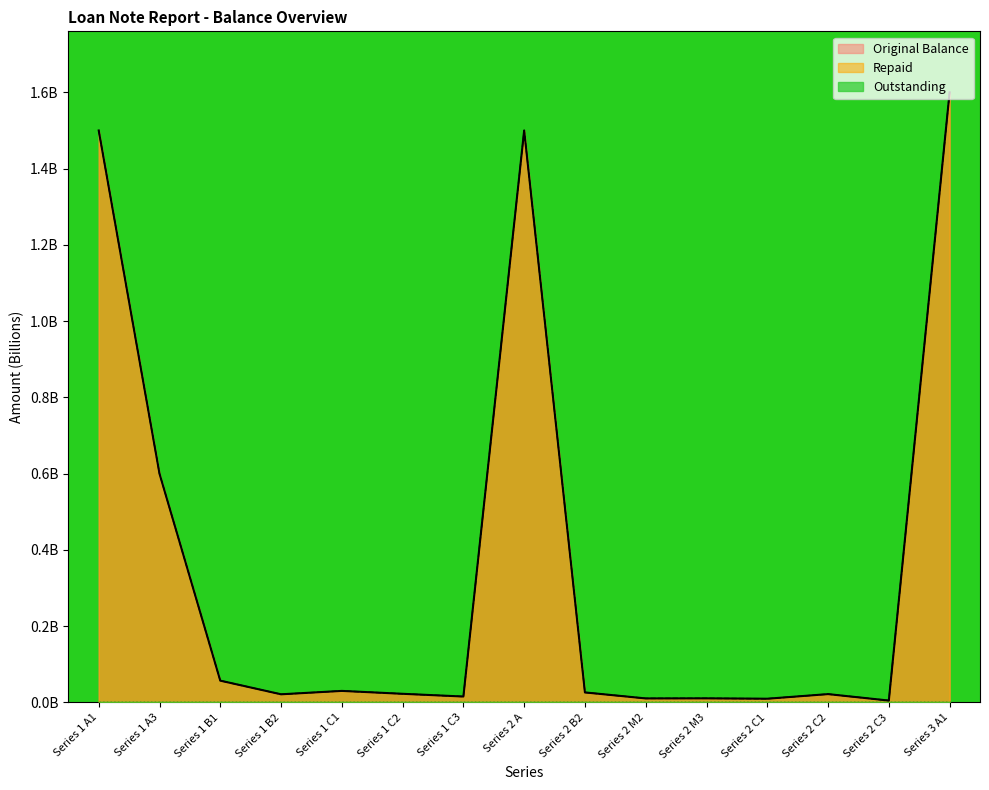

Which series has the largest range (max minus min)?

Original Balance